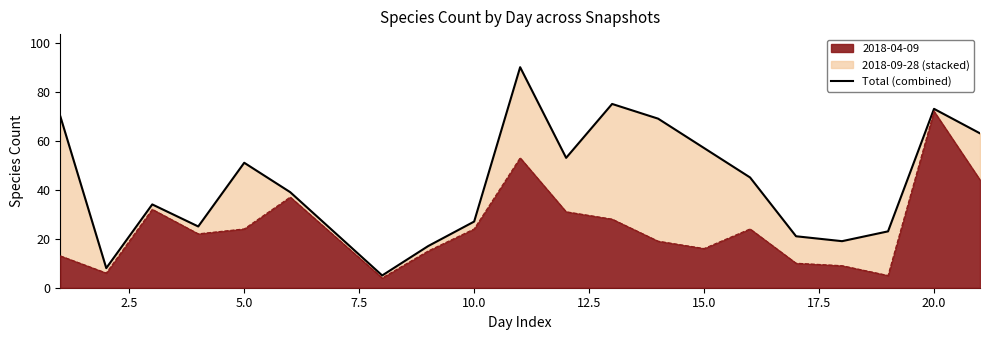

At which label does 2018-04-09 reach its peak?

20.0